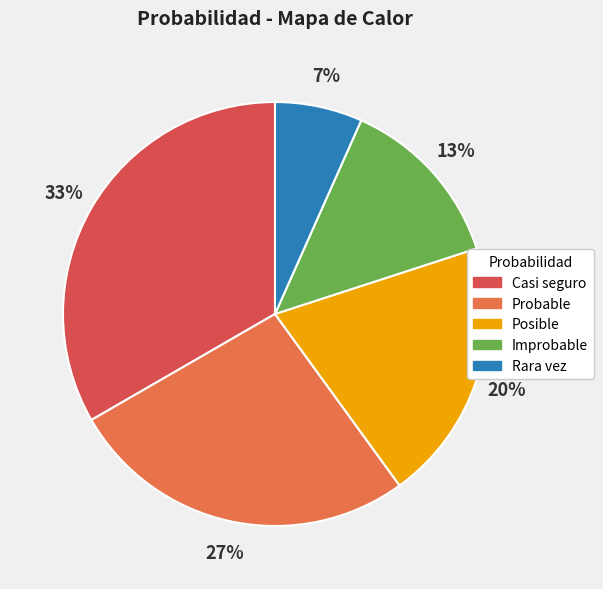

What is the largest slice in the pie chart?

Casi seguro